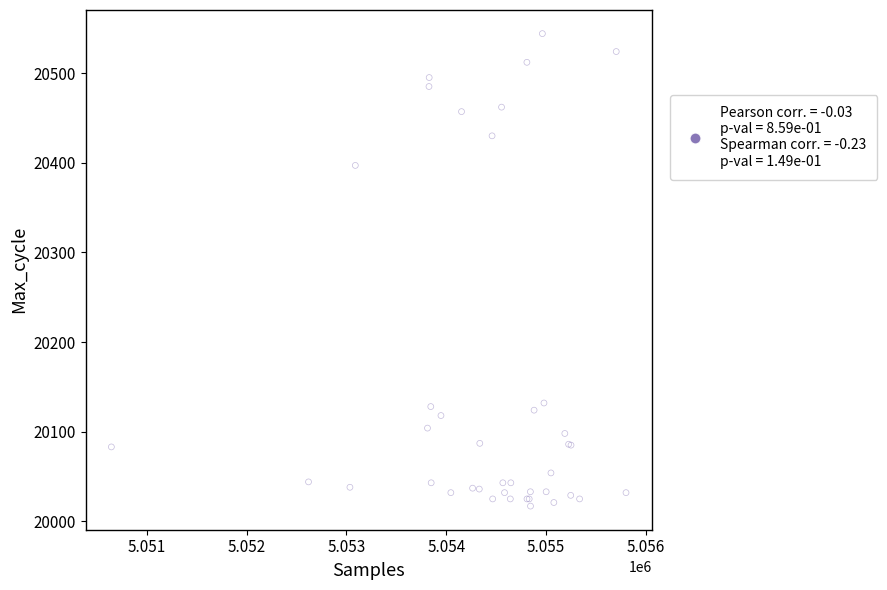

What Y value in the scatter plot is closest to 20280?

20397